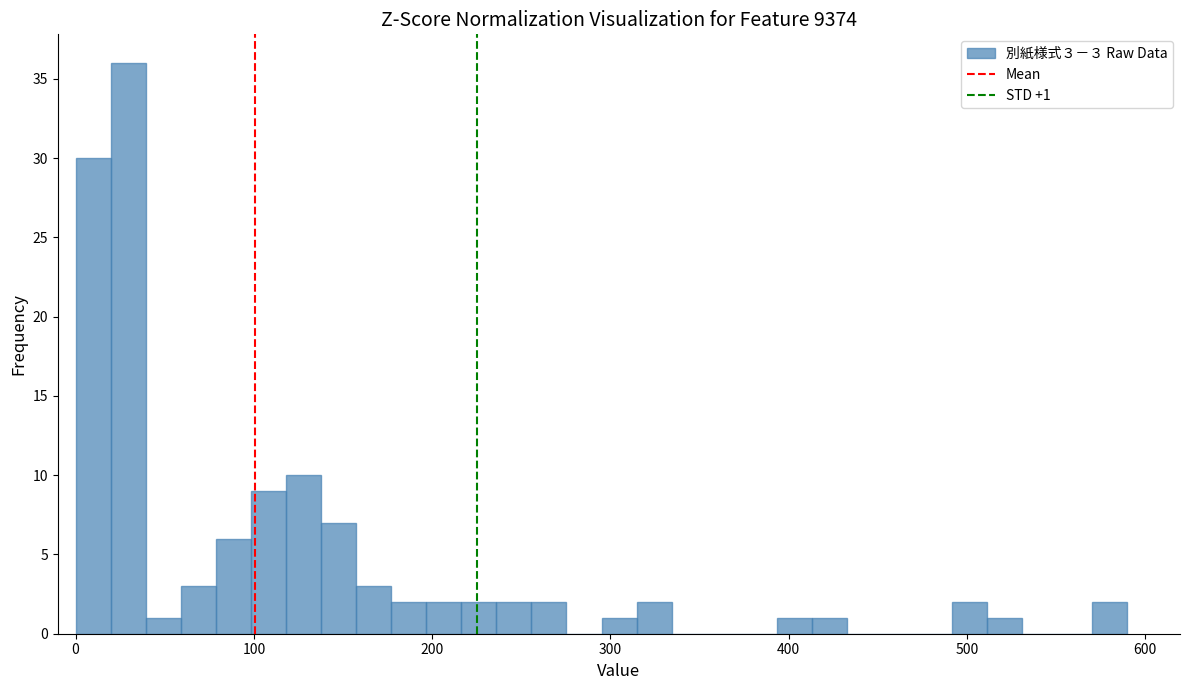

Around what value on the x-axis is the tallest bar? Give the approximate position of its centre, as read against the axis.

30